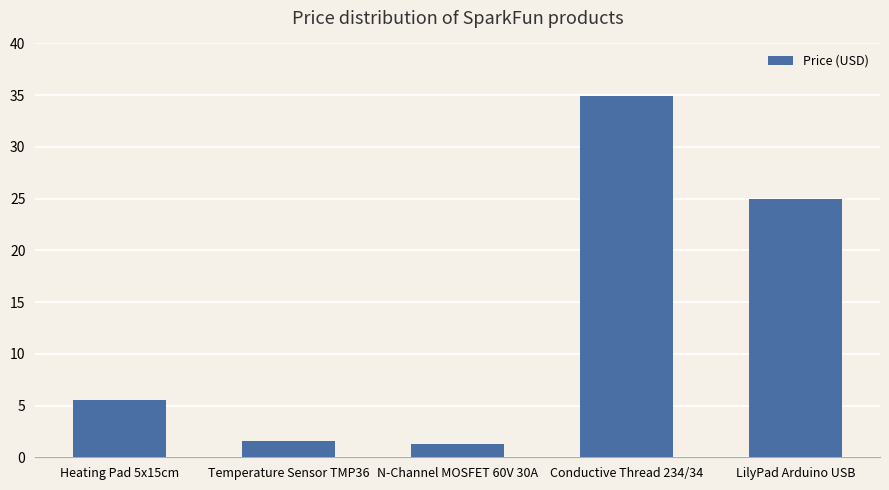

What is the label of the 5th bar from the right?

Heating Pad 5x15cm